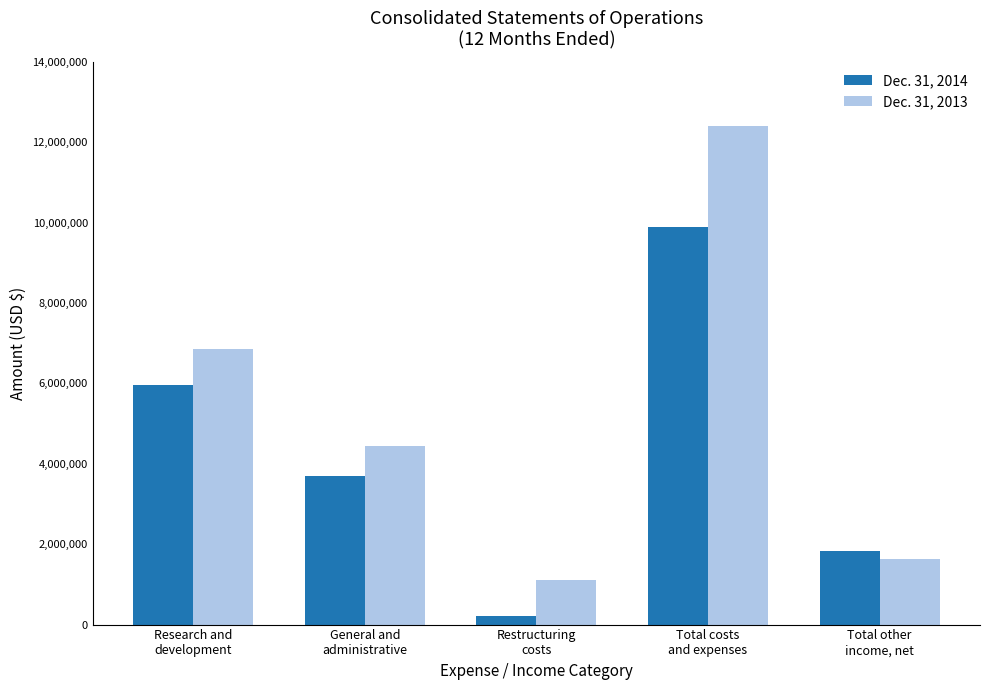

What is the value of the Dec. 31, 2014 bar at the 2nd from the left?

3704676